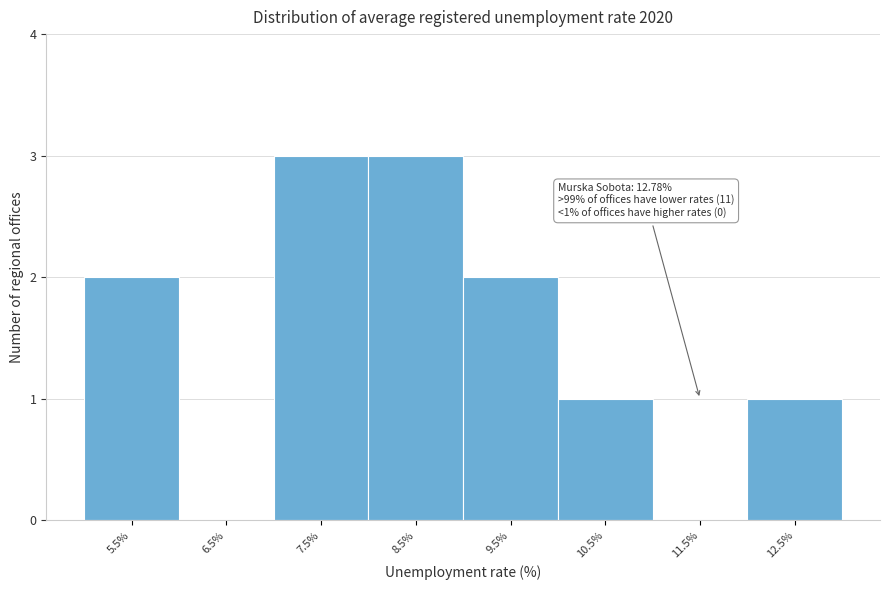

Reading left to right, what are all the values shown in this chart?

5.5%=2	6.5%=0	7.5%=3	8.5%=3	9.5%=2	10.5%=1	11.5%=0	12.5%=1